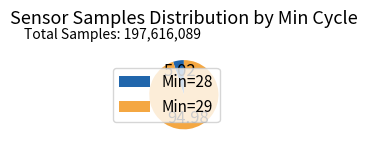

Between Min=28 and Min=29, which is larger?

Min=29